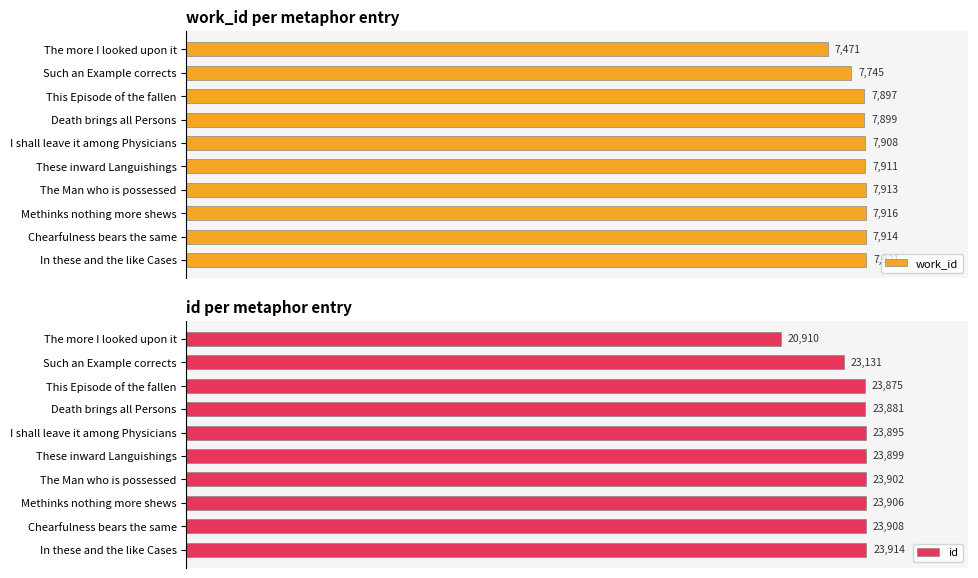

What is the sum of all id values?

235221